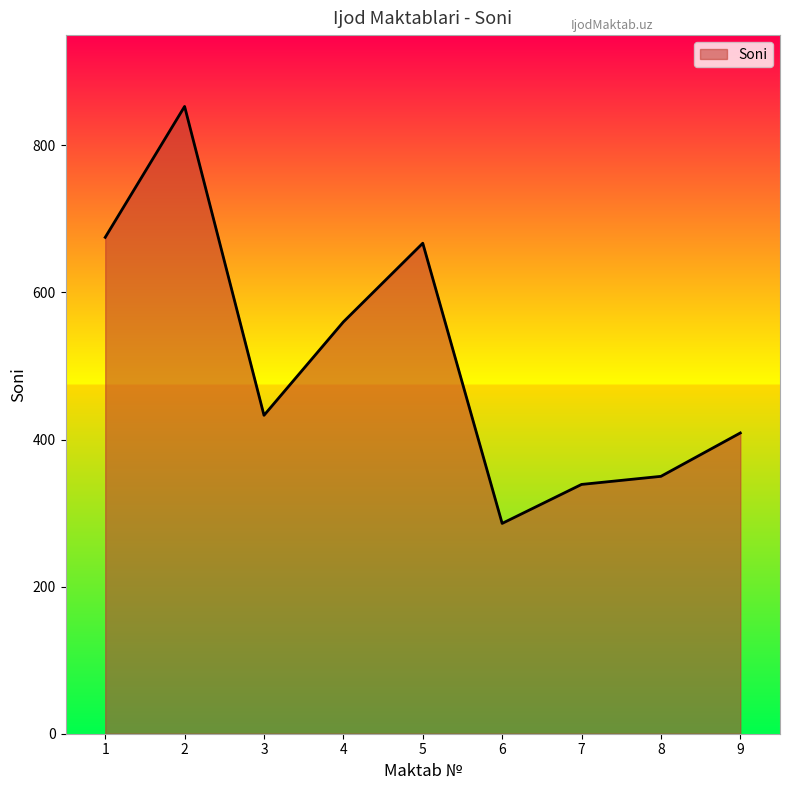

Count the number of categories in the chart.

9